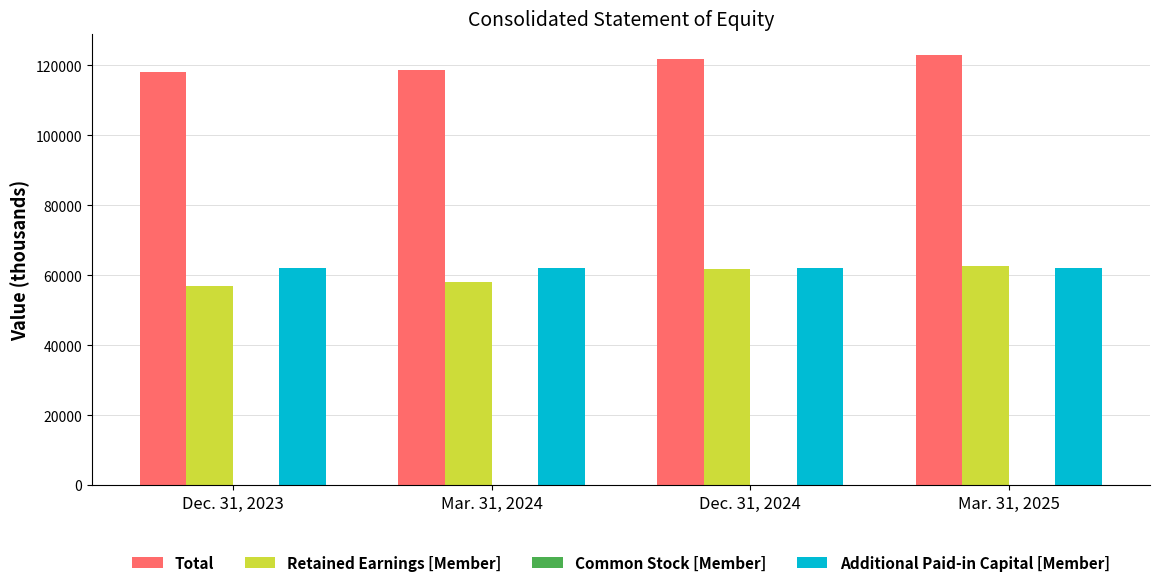

Is the value of Retained Earnings [Member] at Dec. 31, 2023 greater than the value of Total at Dec. 31, 2024?

No